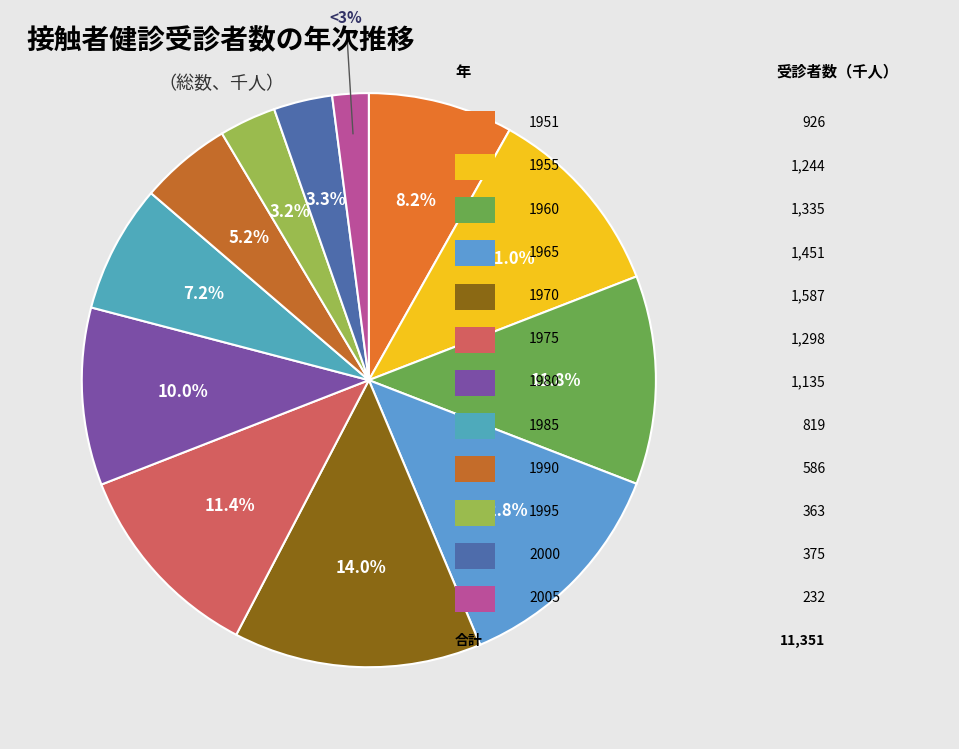

Approximately how many times larger is the value at 2000 compared to 1990?

0.6